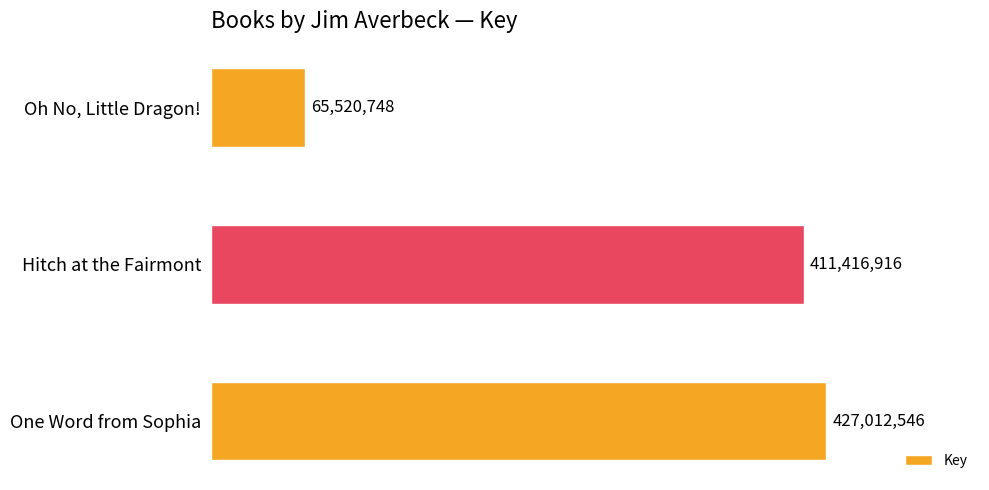

What is the average value?

301316737